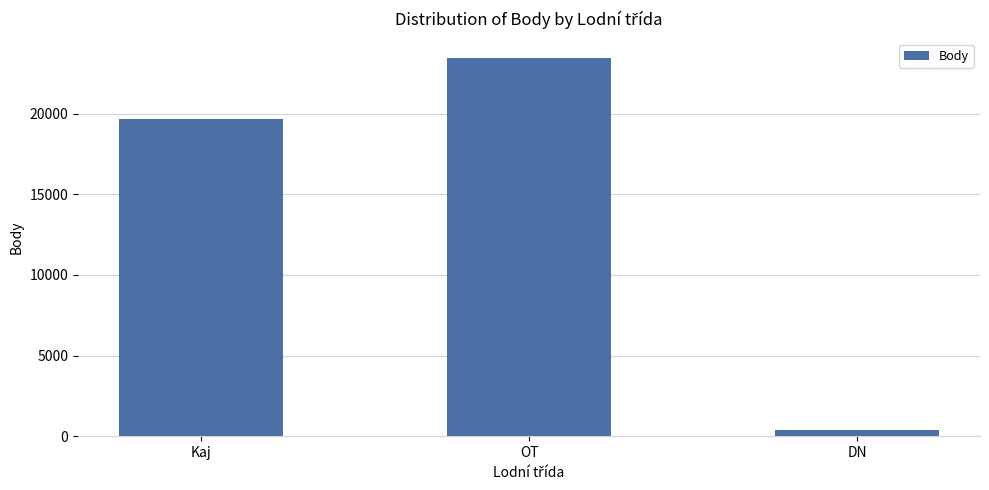

Count the values in the range 402 to 23465.

3